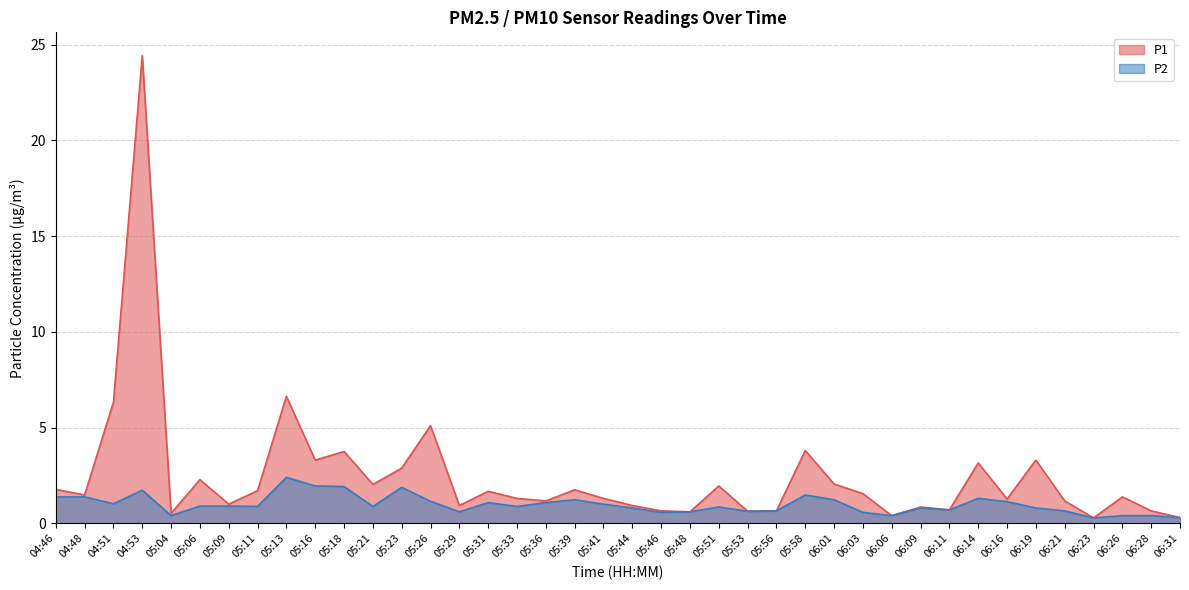

At which label is P1 closest to 12?

05:13